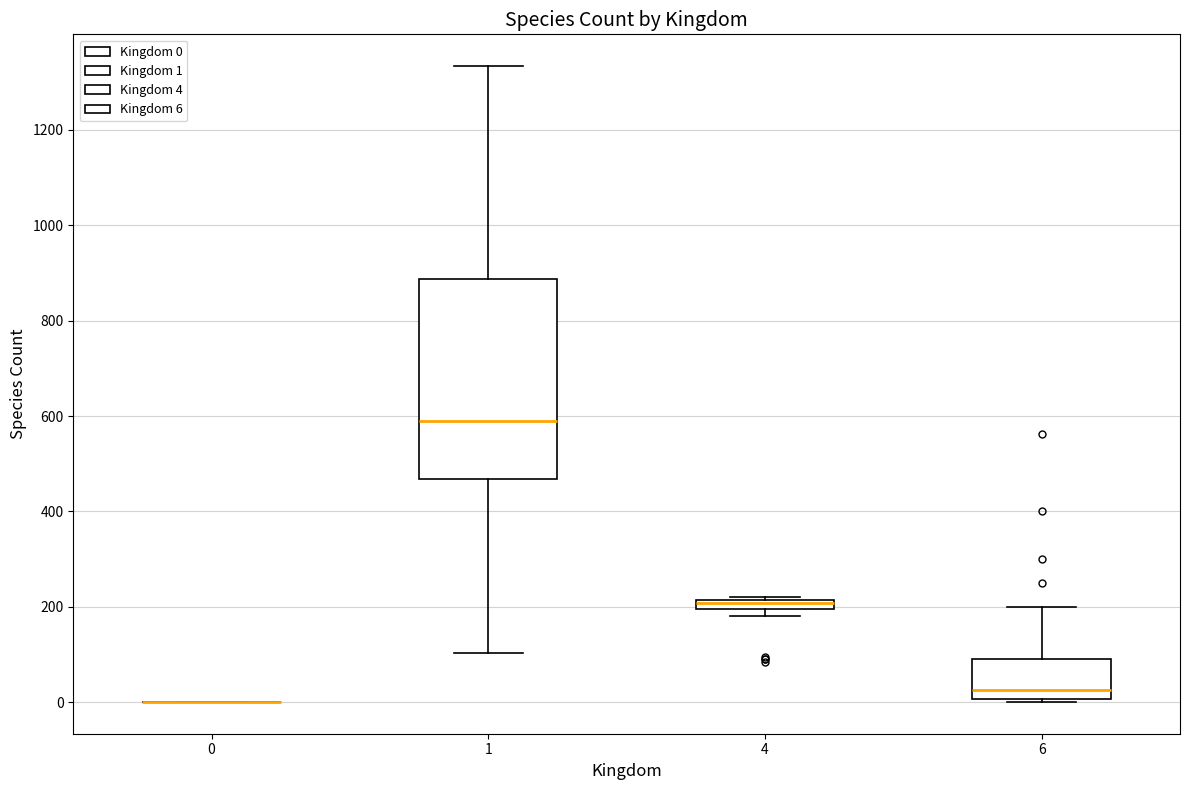

Where is the lower edge of the box at x = 4 on the y-axis? The values are not printed on the chart, so give them approximately, as read against the axis.

200